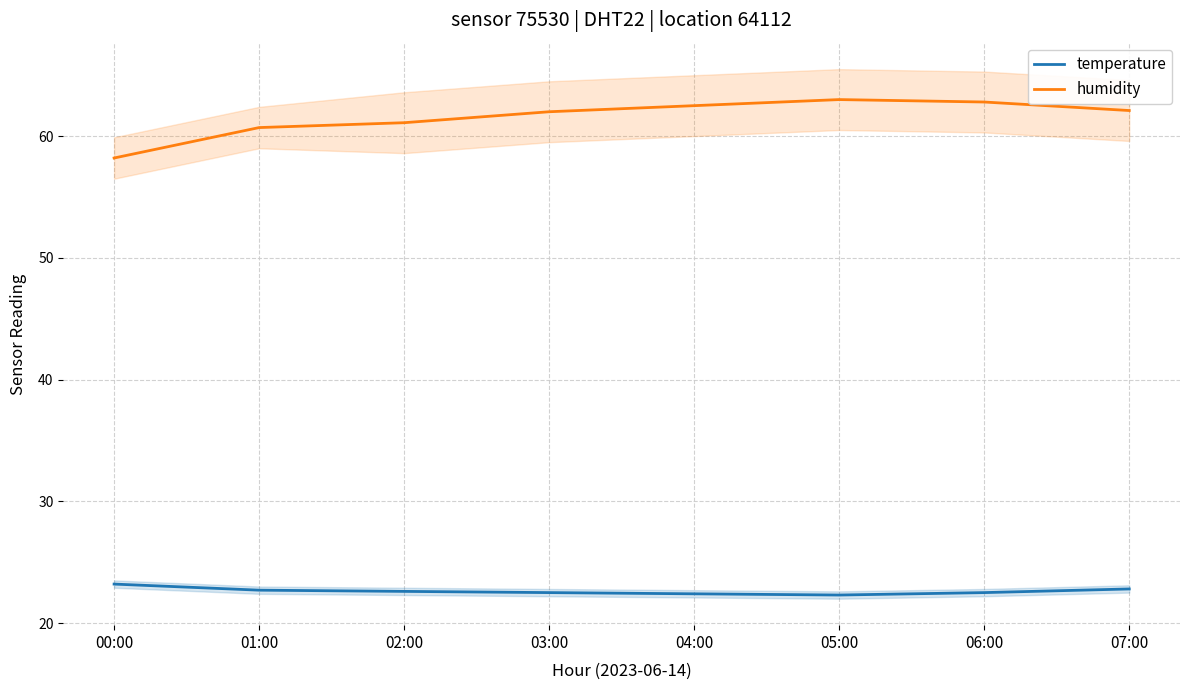

At how many categories does at least one series exceed 36?

8